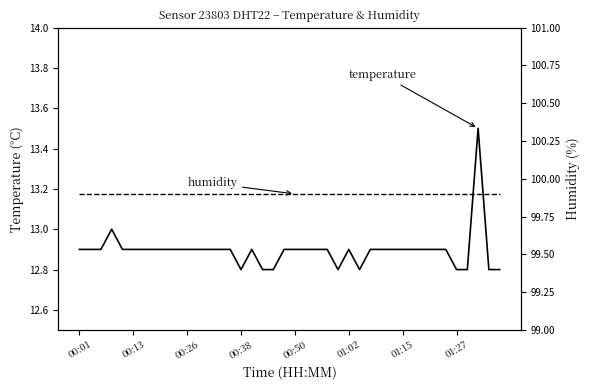

What is the lowest value of the temperature series?

12.8